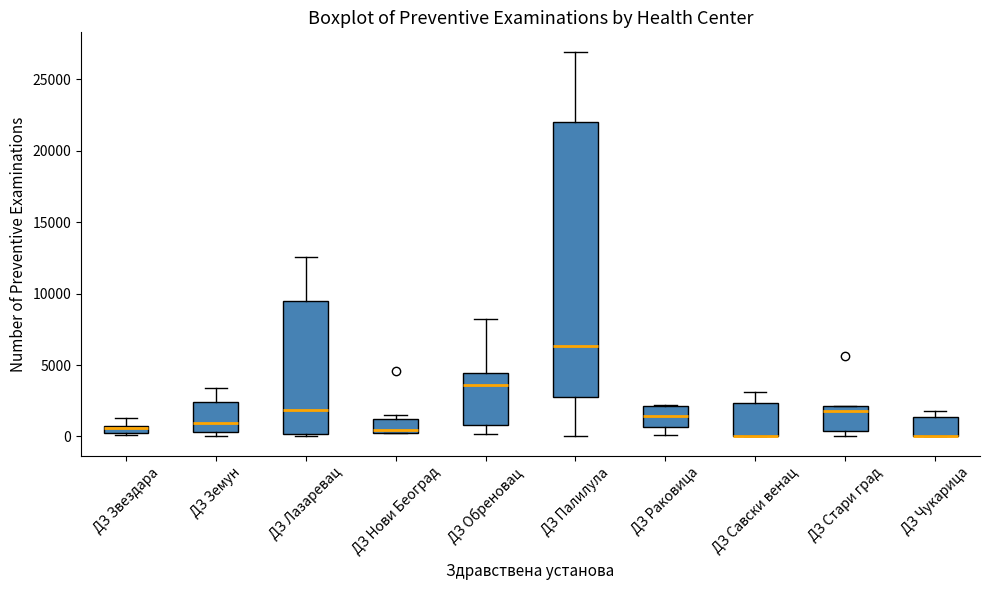

Where does the upper whisker of the box for ДЗ Земун end on the y-axis? The values are not printed on the chart, so give them approximately, as read against the axis.

3500